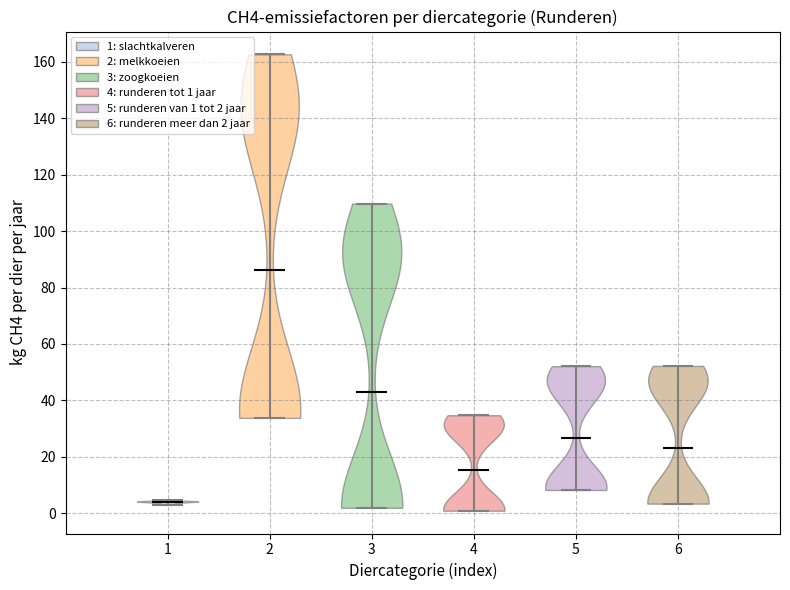

Reading left to right, read every violin against the y-axis: where its median line is, and the lowest and highest points it reaches. The values are not printed on the chart, so give them approximately, as read against the axis.

1: median line 4, lowest point 4, highest point 4
2: median line 86, lowest point 34, highest point 162
3: median line 42, lowest point 2, highest point 110
4: median line 16, lowest point 0, highest point 34
5: median line 26, lowest point 8, highest point 52
6: median line 24, lowest point 4, highest point 52